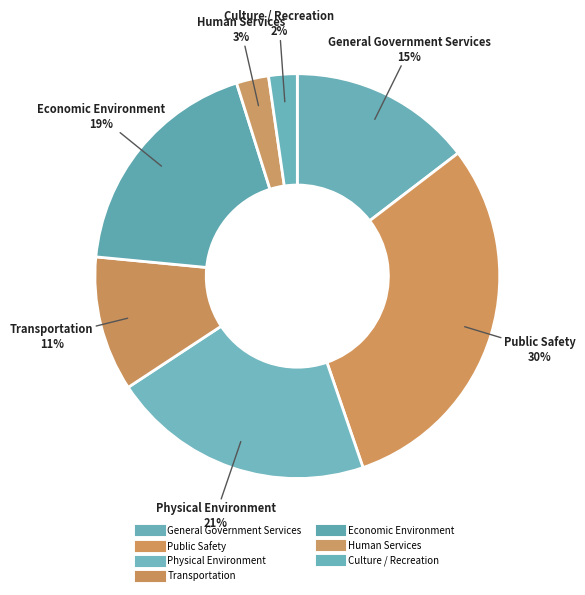

How many segments does this pie chart have?

7